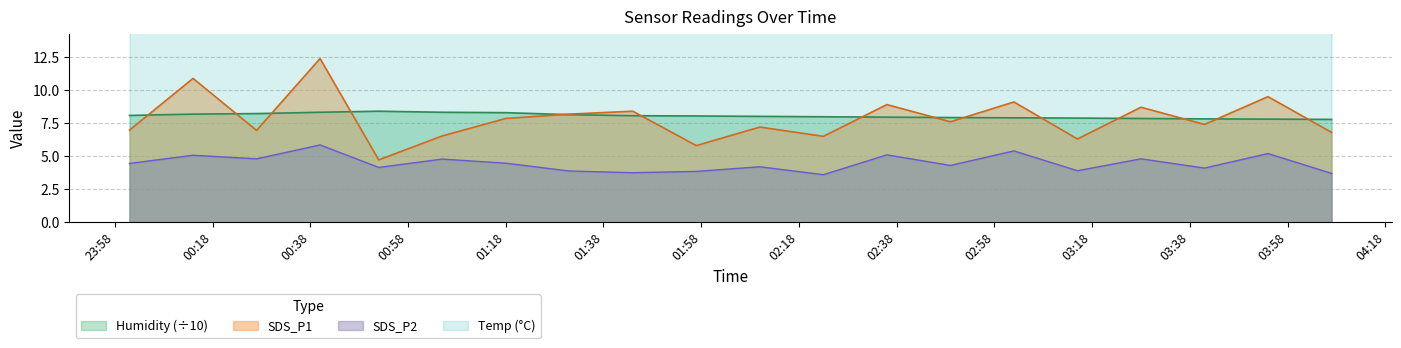

What are all the series names shown in the legend?

SDS_P1, SDS_P2, Humidity, Temp